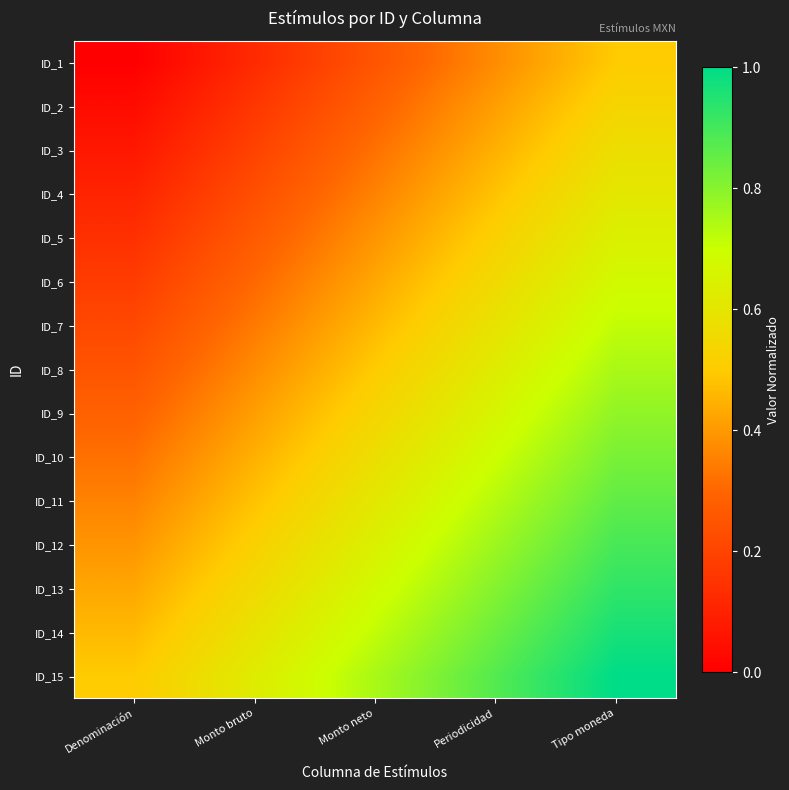

Reading right to left, list all the values displayed in this chart.

ID_1: Tipo moneda=0.5	Periodicidad=0.4	Monto neto=0.2	Monto bruto=0.1	Denominación=0.0
ID_2: Tipo moneda=0.5	Periodicidad=0.4	Monto neto=0.3	Monto bruto=0.2	Denominación=0.0
ID_3: Tipo moneda=0.6	Periodicidad=0.4	Monto neto=0.3	Monto bruto=0.2	Denominación=0.1
ID_4: Tipo moneda=0.6	Periodicidad=0.5	Monto neto=0.4	Monto bruto=0.2	Denominación=0.1
ID_5: Tipo moneda=0.6	Periodicidad=0.5	Monto neto=0.4	Monto bruto=0.3	Denominación=0.1
ID_6: Tipo moneda=0.7	Periodicidad=0.6	Monto neto=0.4	Monto bruto=0.3	Denominación=0.2
ID_7: Tipo moneda=0.7	Periodicidad=0.6	Monto neto=0.5	Monto bruto=0.3	Denominación=0.2
ID_8: Tipo moneda=0.8	Periodicidad=0.6	Monto neto=0.5	Monto bruto=0.4	Denominación=0.2
ID_9: Tipo moneda=0.8	Periodicidad=0.7	Monto neto=0.5	Monto bruto=0.4	Denominación=0.3
ID_10: Tipo moneda=0.8	Periodicidad=0.7	Monto neto=0.6	Monto bruto=0.4	Denominación=0.3
ID_11: Tipo moneda=0.9	Periodicidad=0.7	Monto neto=0.6	Monto bruto=0.5	Denominación=0.4
ID_12: Tipo moneda=0.9	Periodicidad=0.8	Monto neto=0.6	Monto bruto=0.5	Denominación=0.4
ID_13: Tipo moneda=0.9	Periodicidad=0.8	Monto neto=0.7	Monto bruto=0.6	Denominación=0.4
ID_14: Tipo moneda=1.0	Periodicidad=0.8	Monto neto=0.7	Monto bruto=0.6	Denominación=0.5
ID_15: Tipo moneda=1.0	Periodicidad=0.9	Monto neto=0.8	Monto bruto=0.6	Denominación=0.5